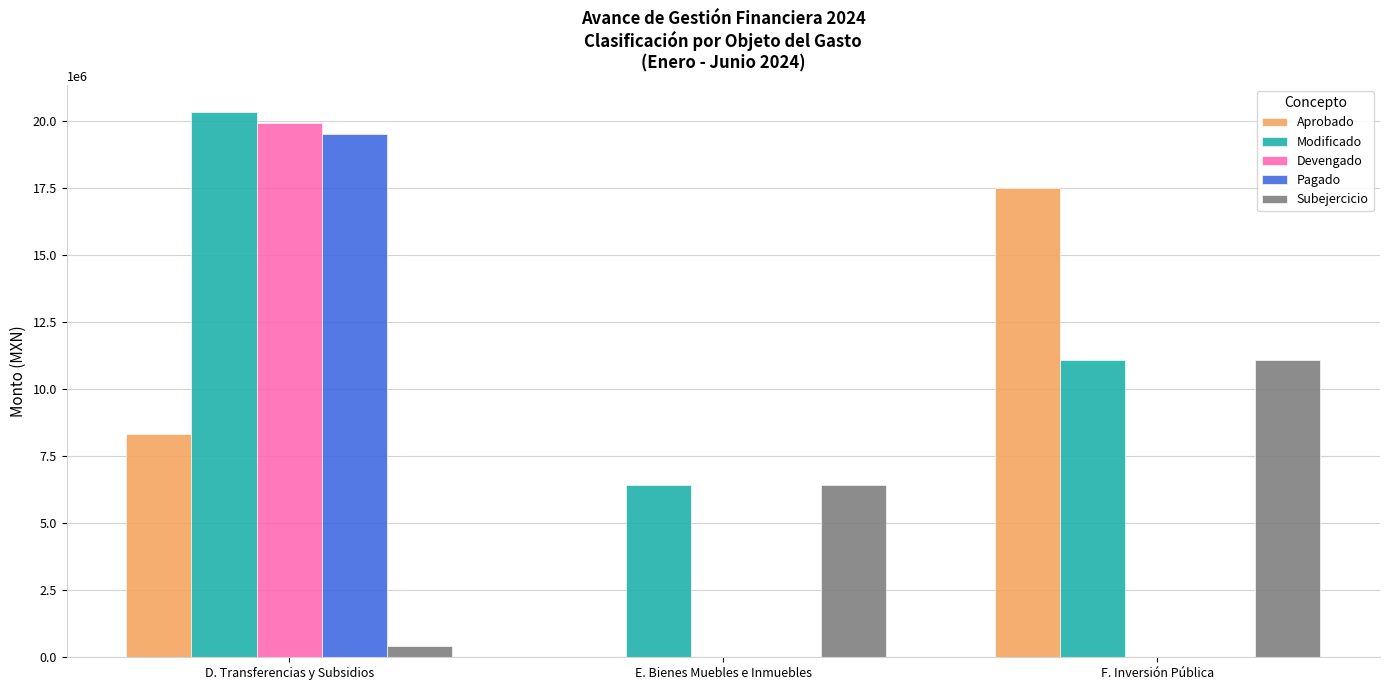

What is the total value across all series at E. Bienes Muebles e Inmuebles?

12864000.0